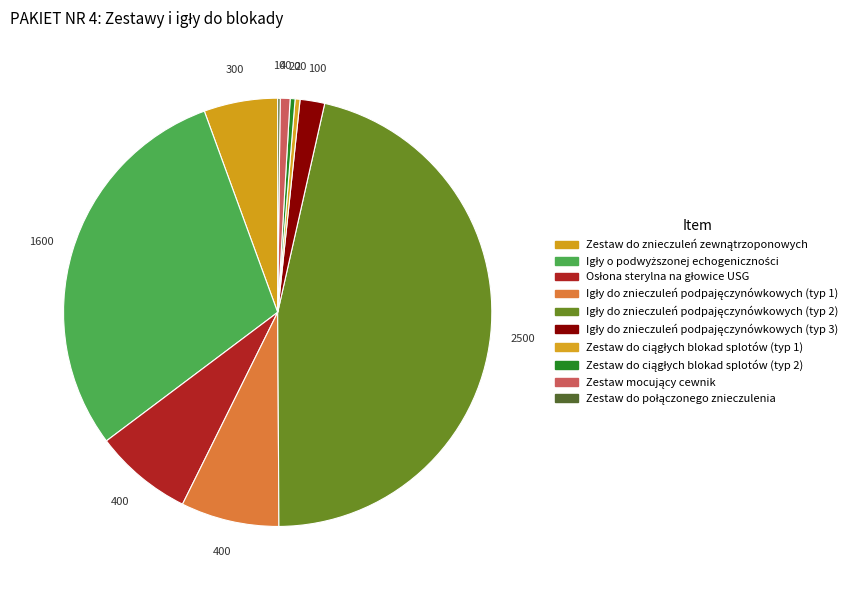

Approximately how many times larger is the value at Zestaw do znieczuleń zewnątrzoponowych compared to Igły o podwyższonej echogeniczności?

0.2